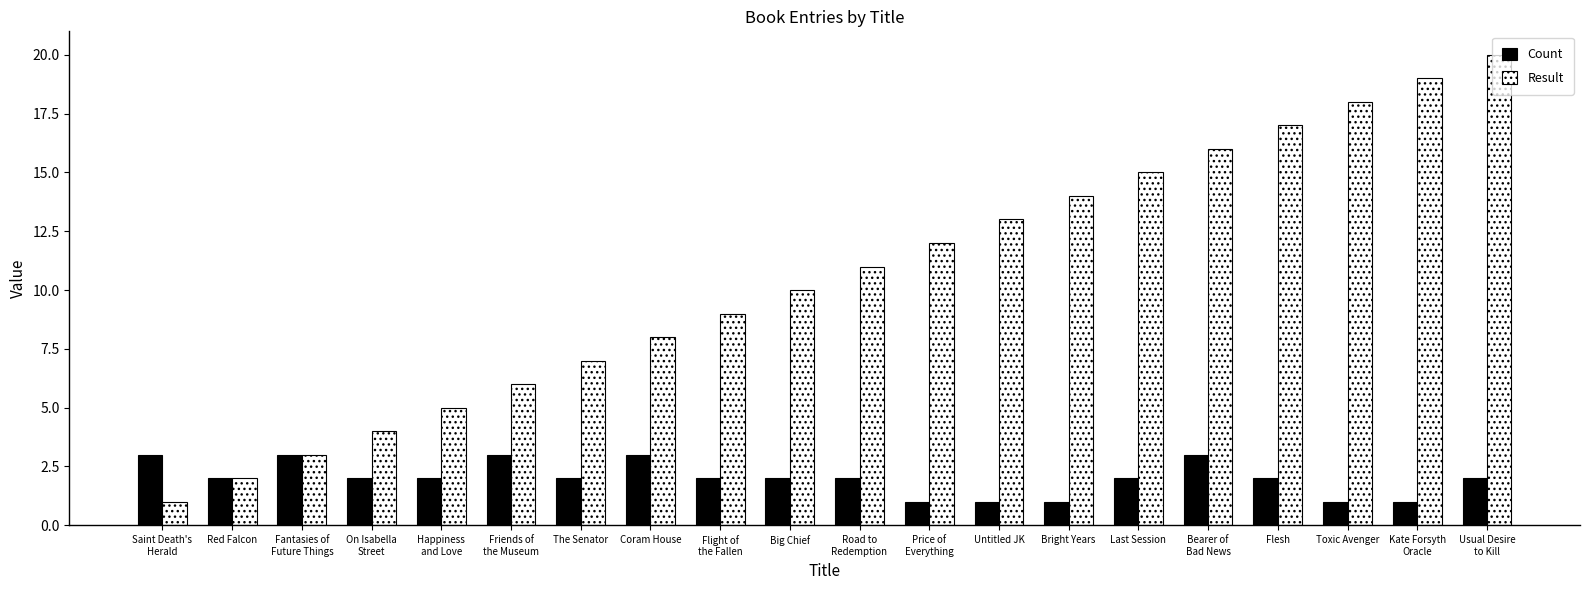

Where does the Count series first go above 2?

Saint Death's
Herald